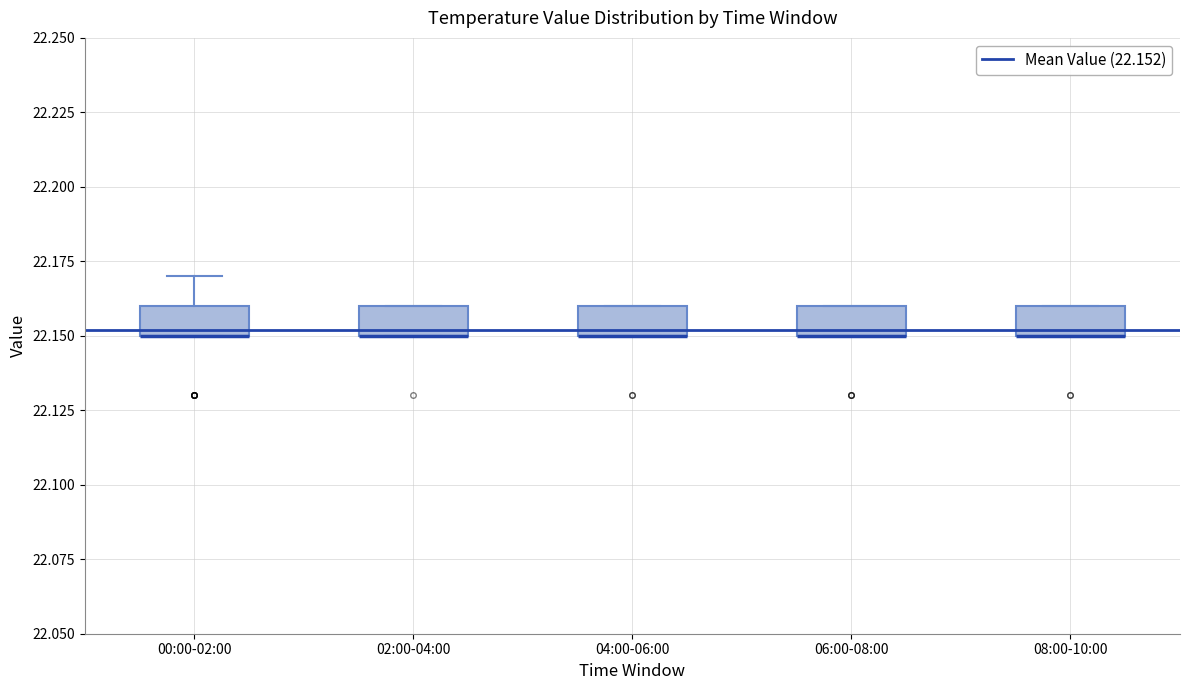

Where is the lower edge of the box for 08:00-10:00 on the y-axis? The values are not printed on the chart, so give them approximately, as read against the axis.

22.15